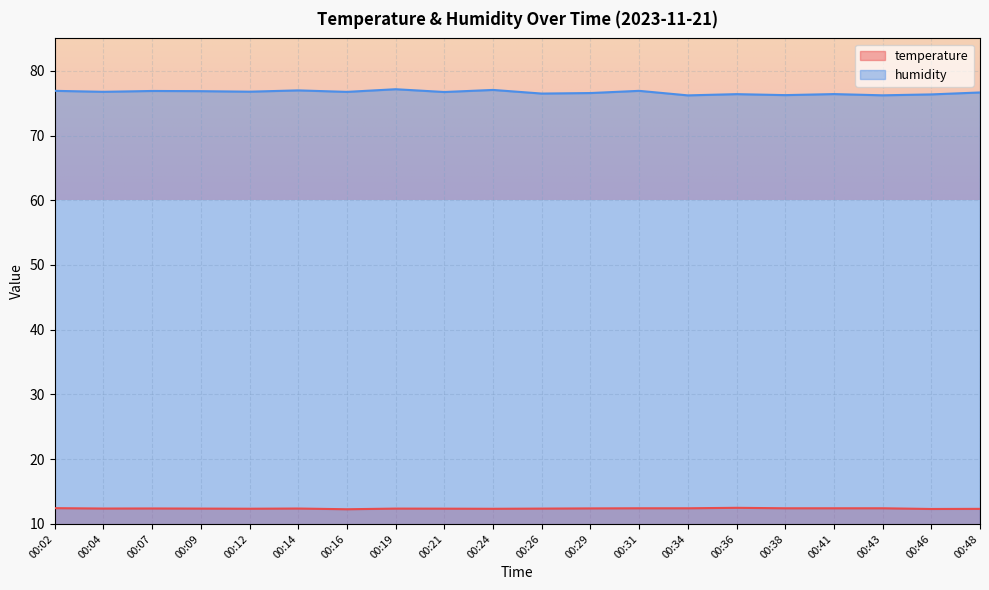

Reading right to left, extract all data points from this chart.

temperature: 12.3	12.3	12.4	12.4	12.4	12.5	12.4	12.4	12.4	12.4	12.3	12.4	12.4	12.3	12.4	12.3	12.4	12.4	12.4	12.4
humidity: 76.7	76.3	76.2	76.4	76.2	76.4	76.2	76.9	76.6	76.5	77.0	76.7	77.2	76.7	77.0	76.8	76.8	76.9	76.8	76.9